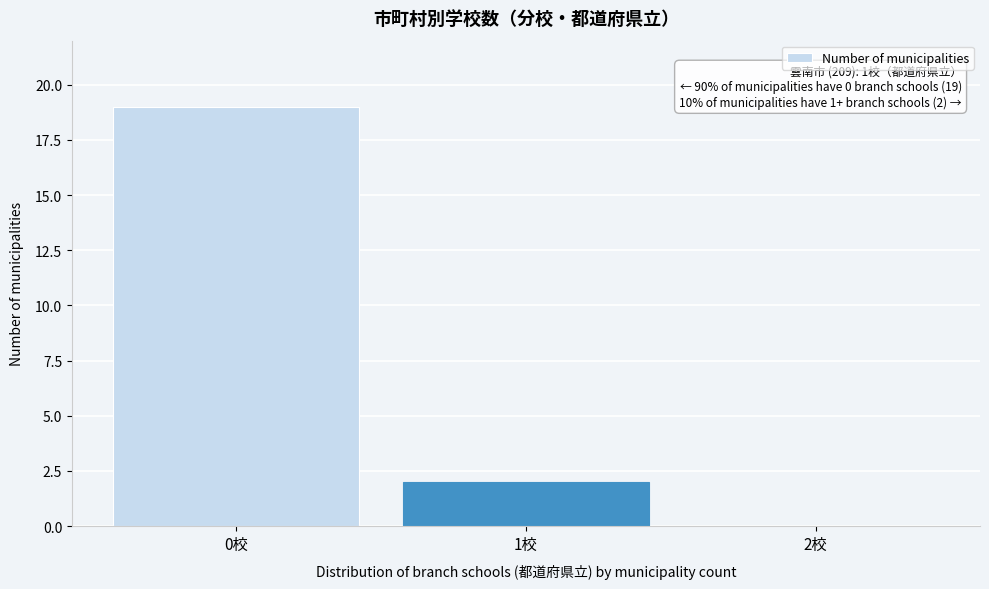

Reading left to right, transcribe all the data shown in this chart.

0校=19	1校=2	2校=0